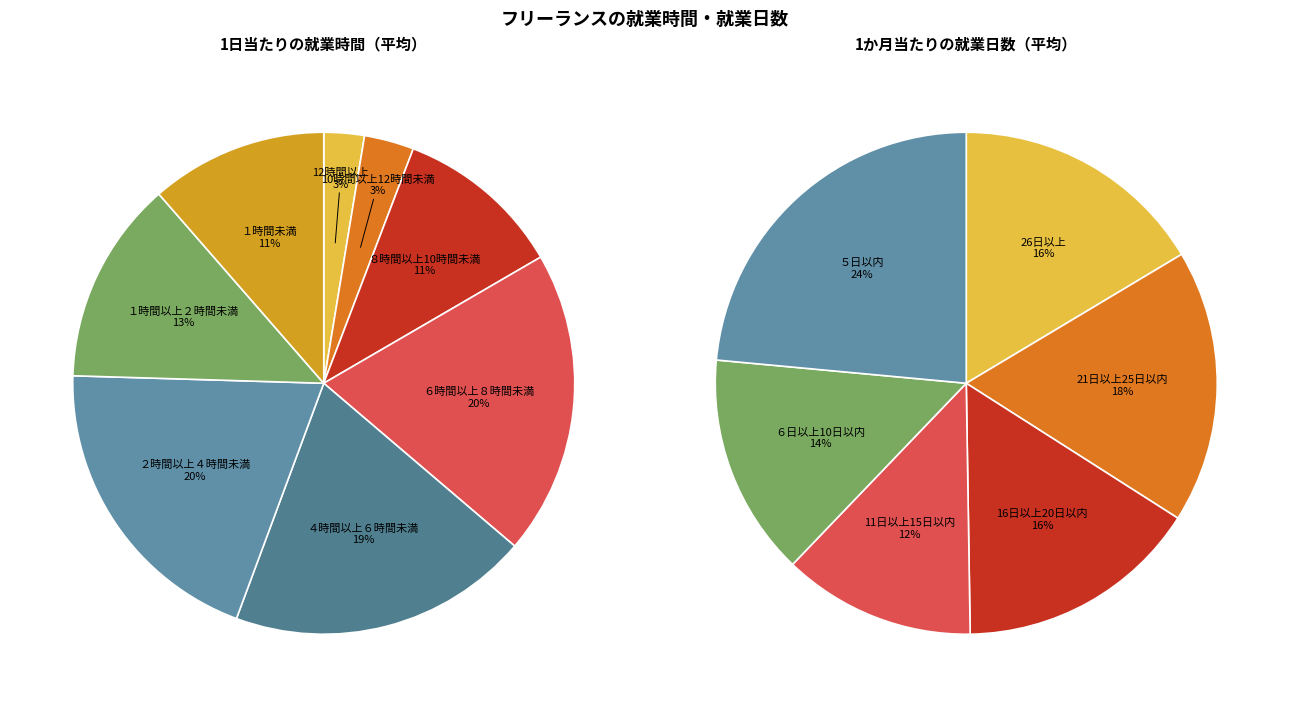

The ８時間以上10時間未満 slice represents 11% of the pie. True or false?

True